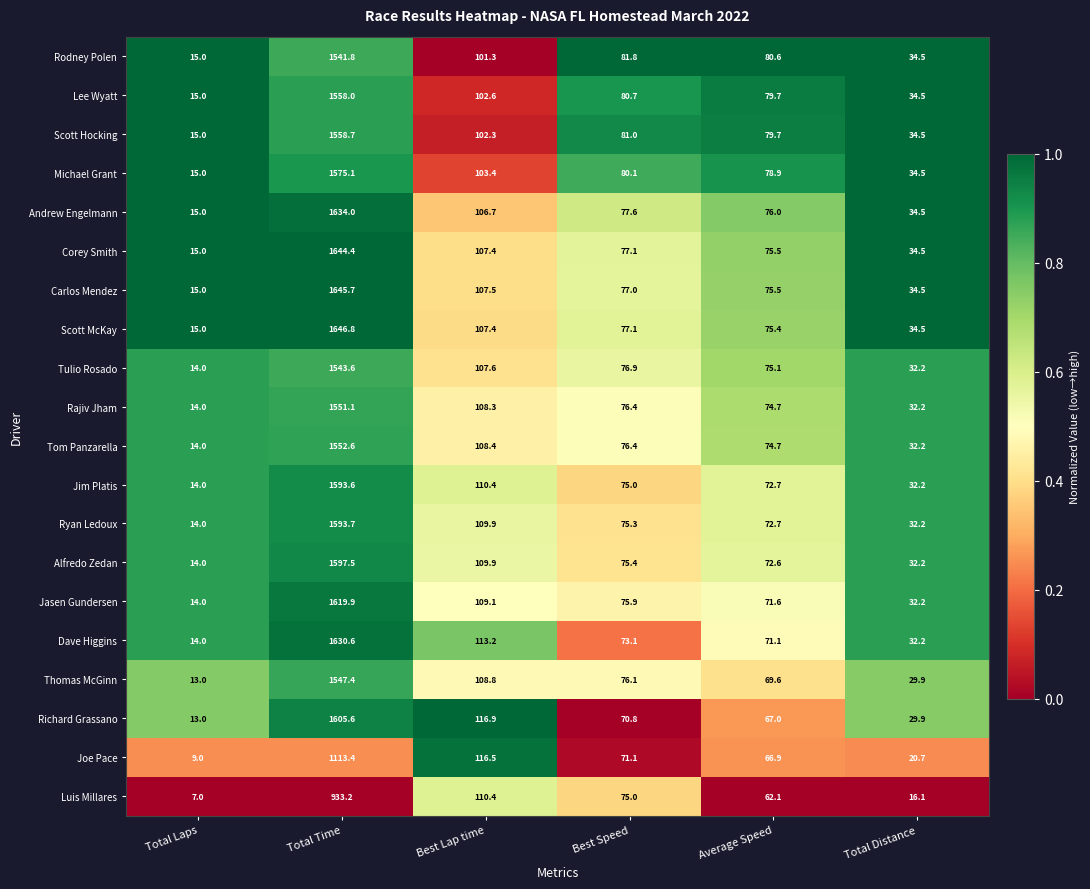

Which series has the largest total across all categories?

Scott McKay